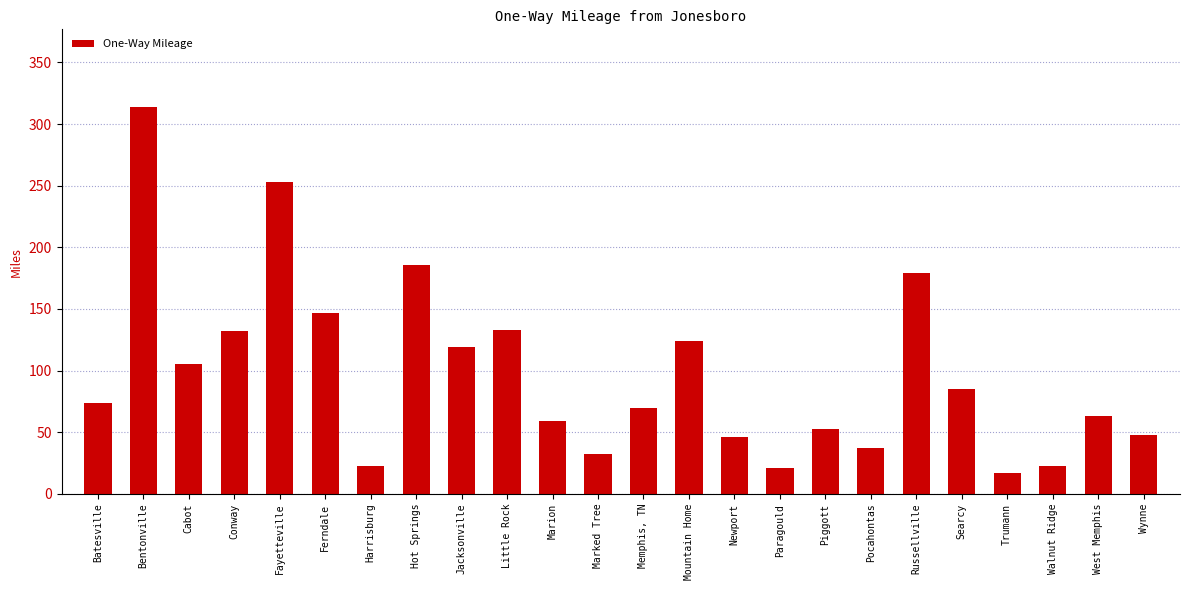

Between Batesville and Russellville, which is larger?

Russellville